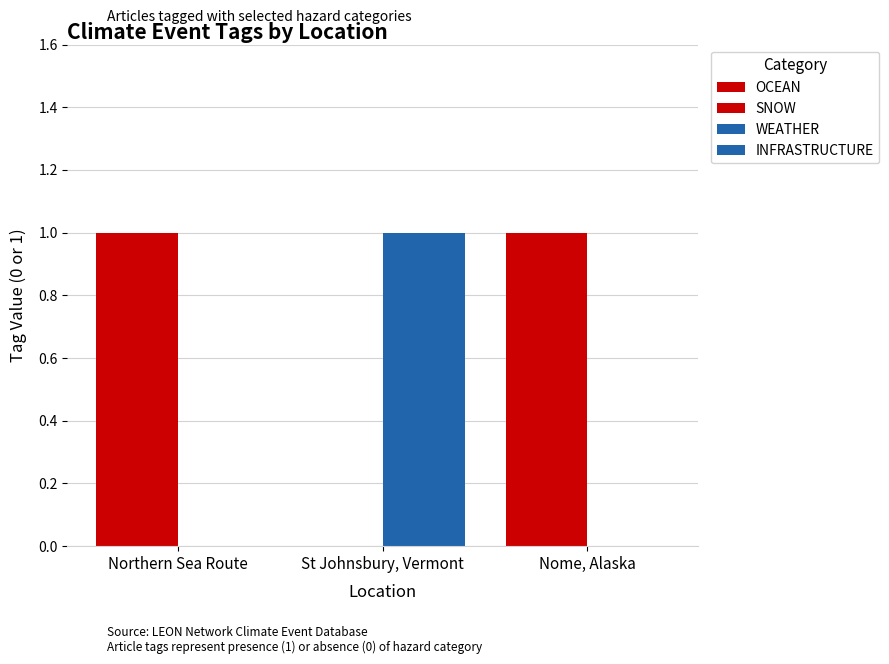

Reading left to right, extract all data points from this chart.

OCEAN: Northern Sea Route=1	St Johnsbury, Vermont=0	Nome, Alaska=1
SNOW: Northern Sea Route=1	St Johnsbury, Vermont=0	Nome, Alaska=1
WEATHER: Northern Sea Route=0	St Johnsbury, Vermont=1	Nome, Alaska=0
INFRASTRUCTURE: Northern Sea Route=0	St Johnsbury, Vermont=1	Nome, Alaska=0